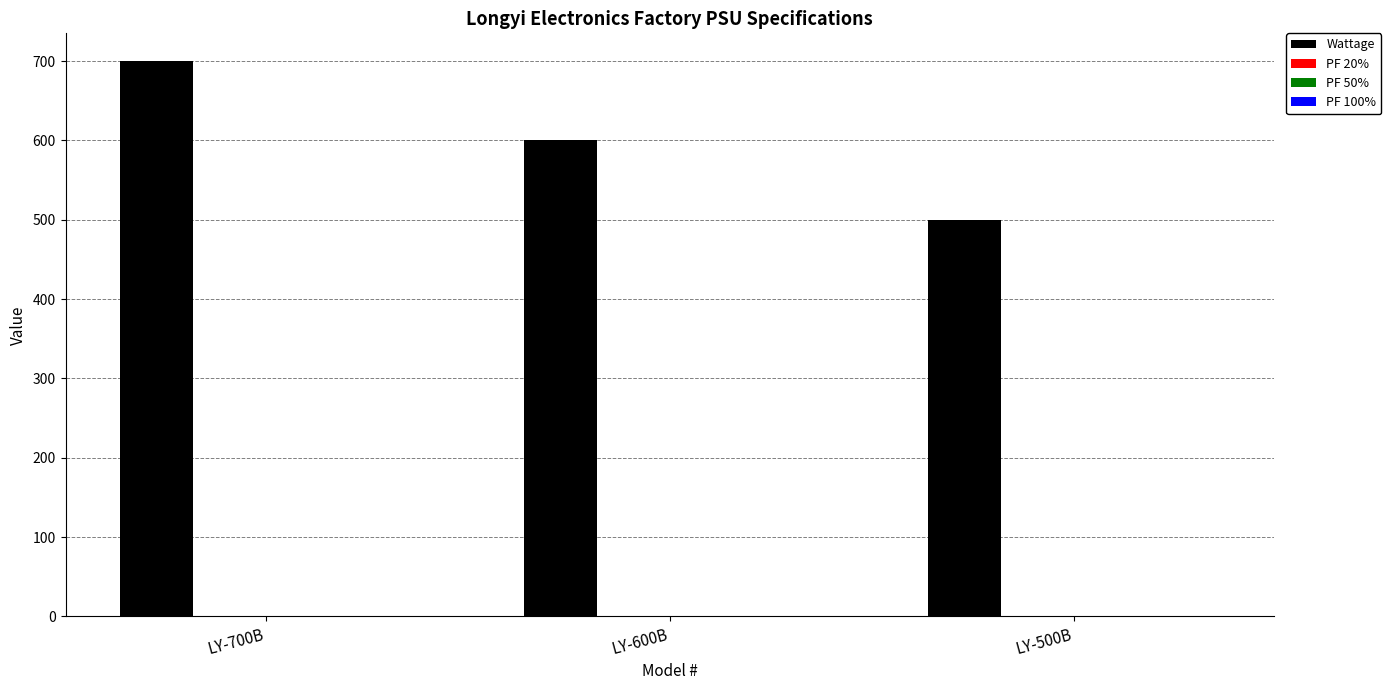

What is the maximum value shown in the chart?

700.0